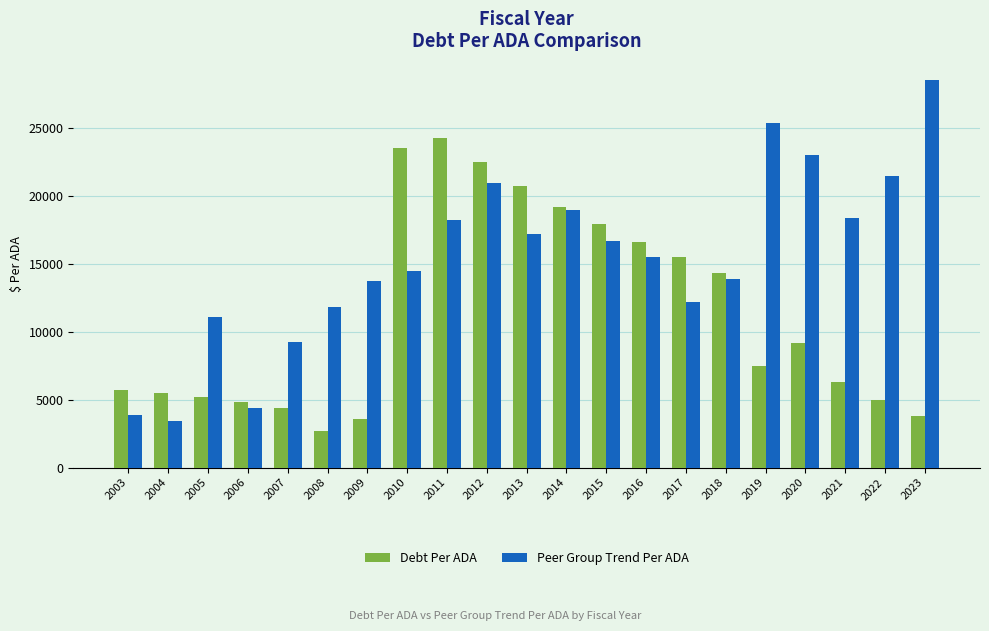

What is the total value across all series at 2008?

14517.4